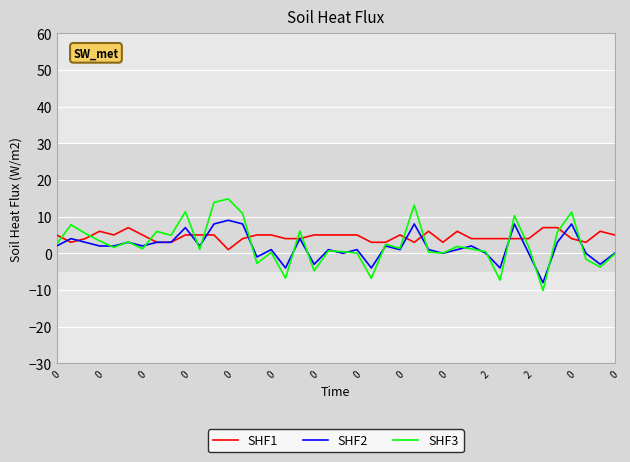

True or false: SHF3 has more than 1 points higher than both neighbors.

True